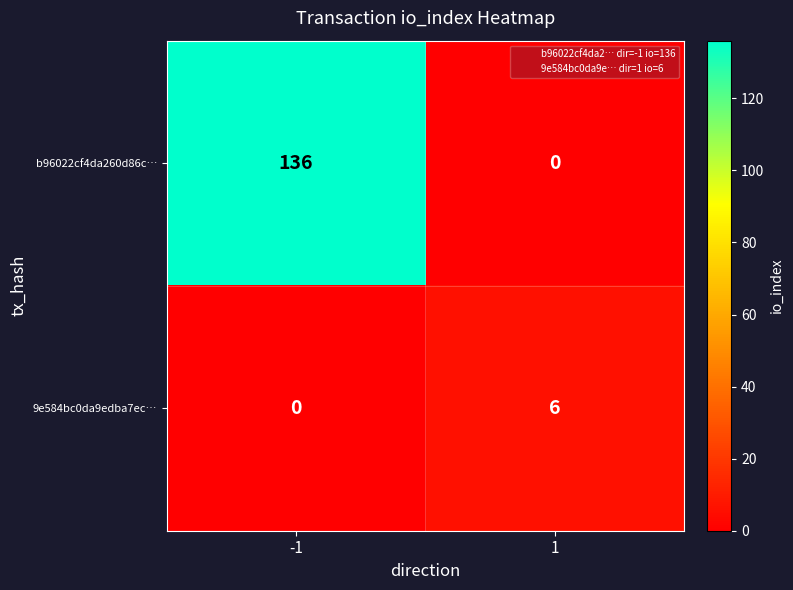

Is it true that b96022cf4da260d86c… equals 51 at -1?

False